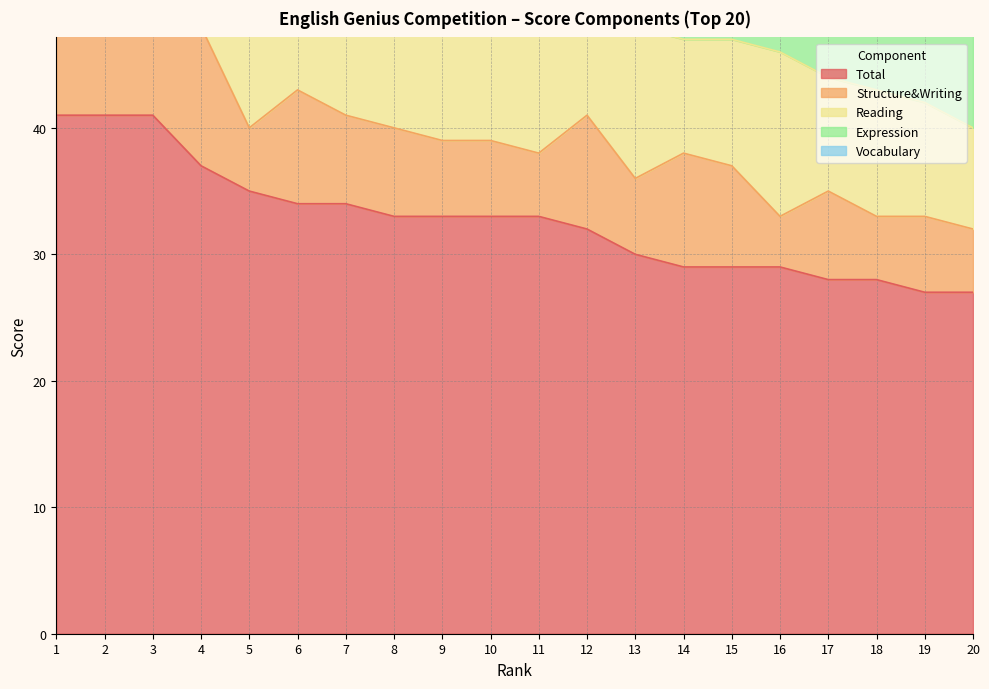

At which label is Structure&Writing closest to 7?

7